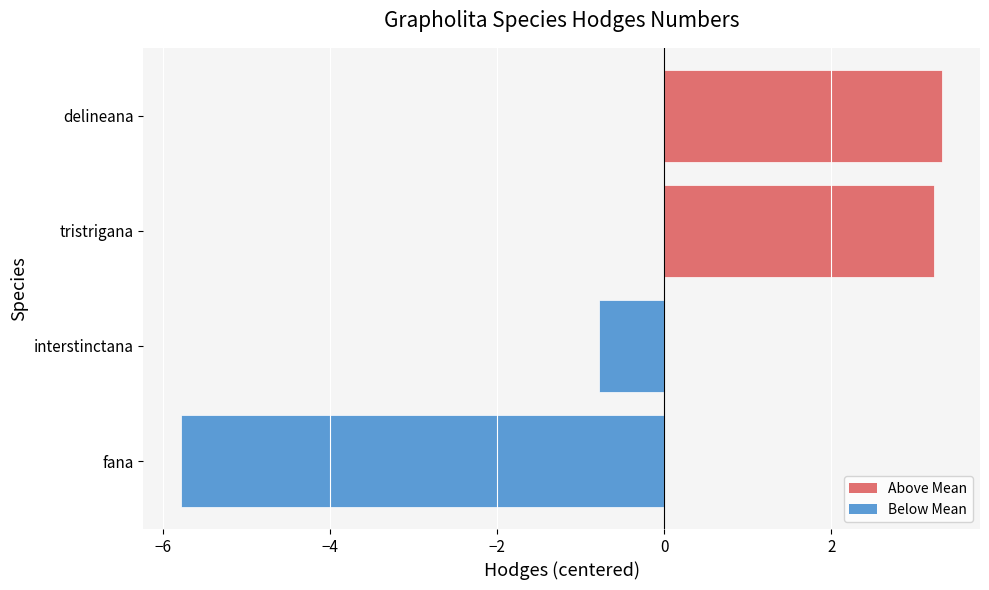

At which label is the value closest to -1?

interstinctana